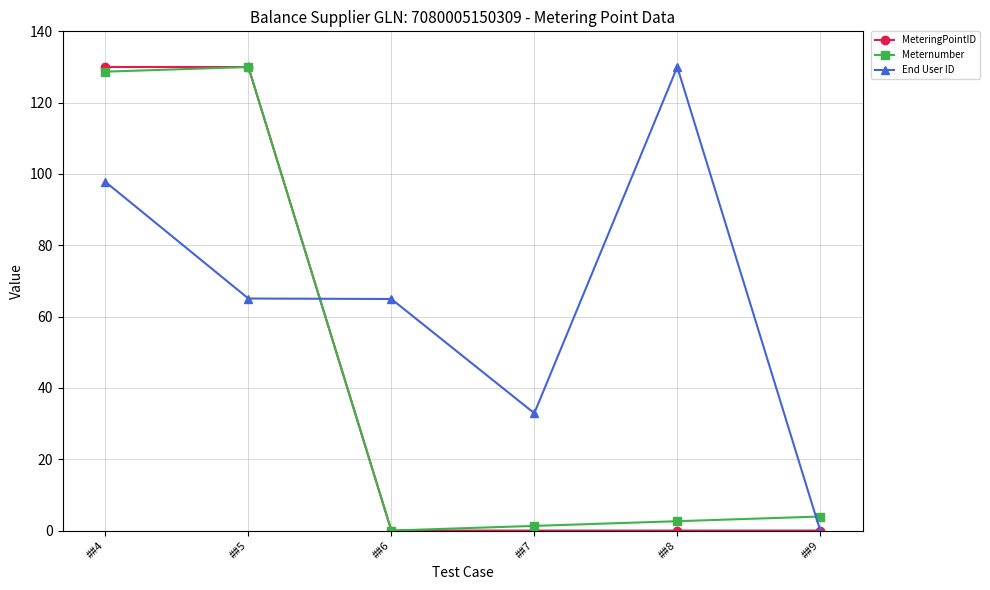

Does the chart have visible grid lines?

Yes